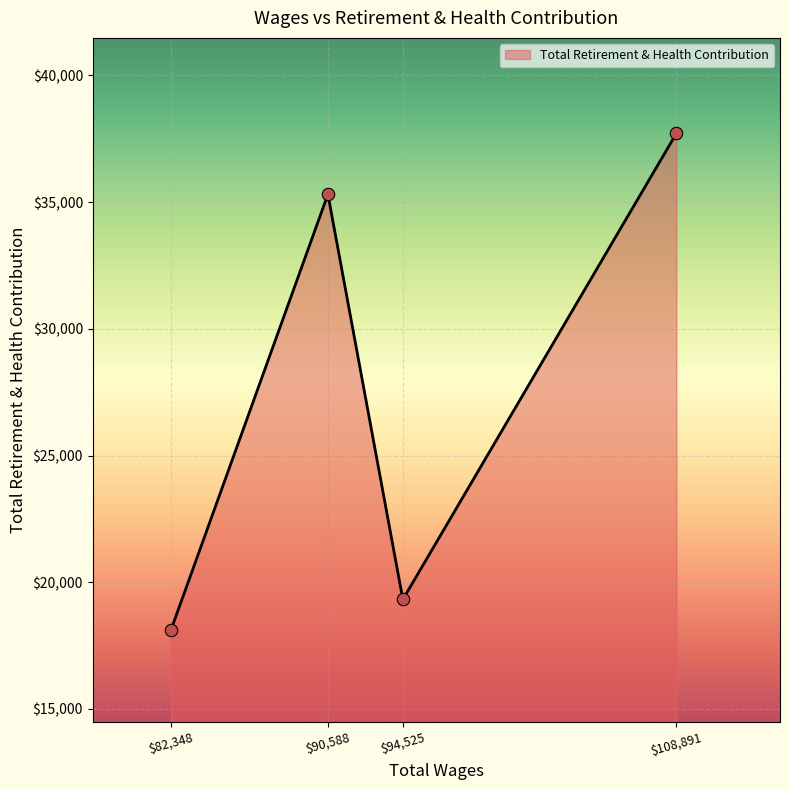

Where is the first local maximum?

$90,588